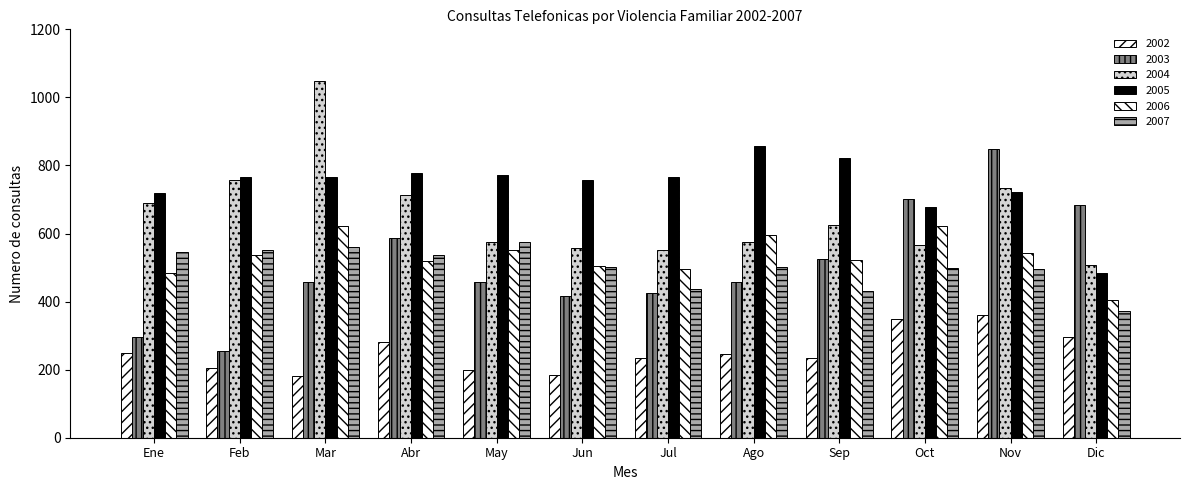

What is the minimum value shown in the chart?

182